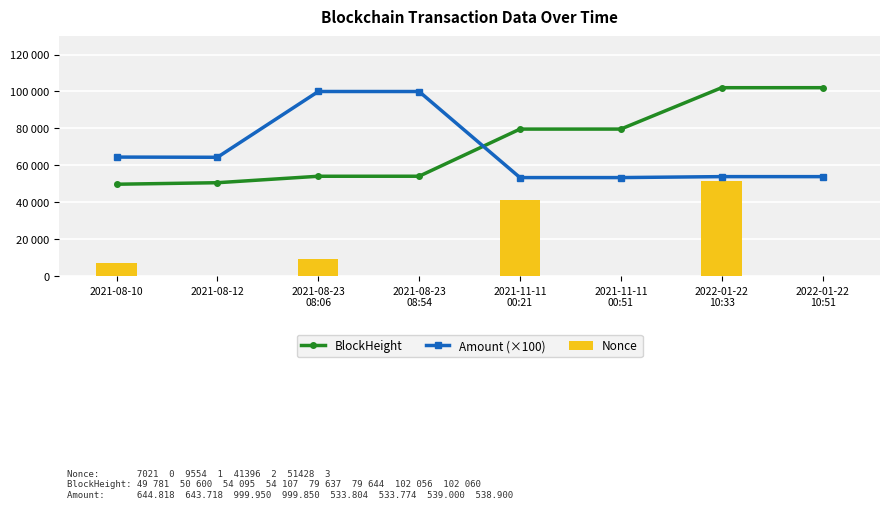

At which category does the chart reach its minimum across all series?

2021-08-12